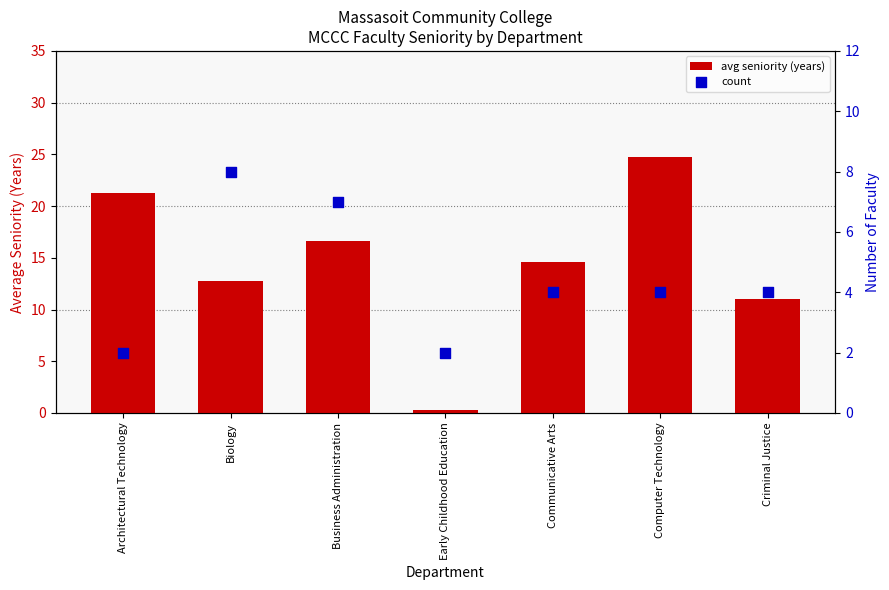

What is the total value across all series at Communicative Arts?

18.6